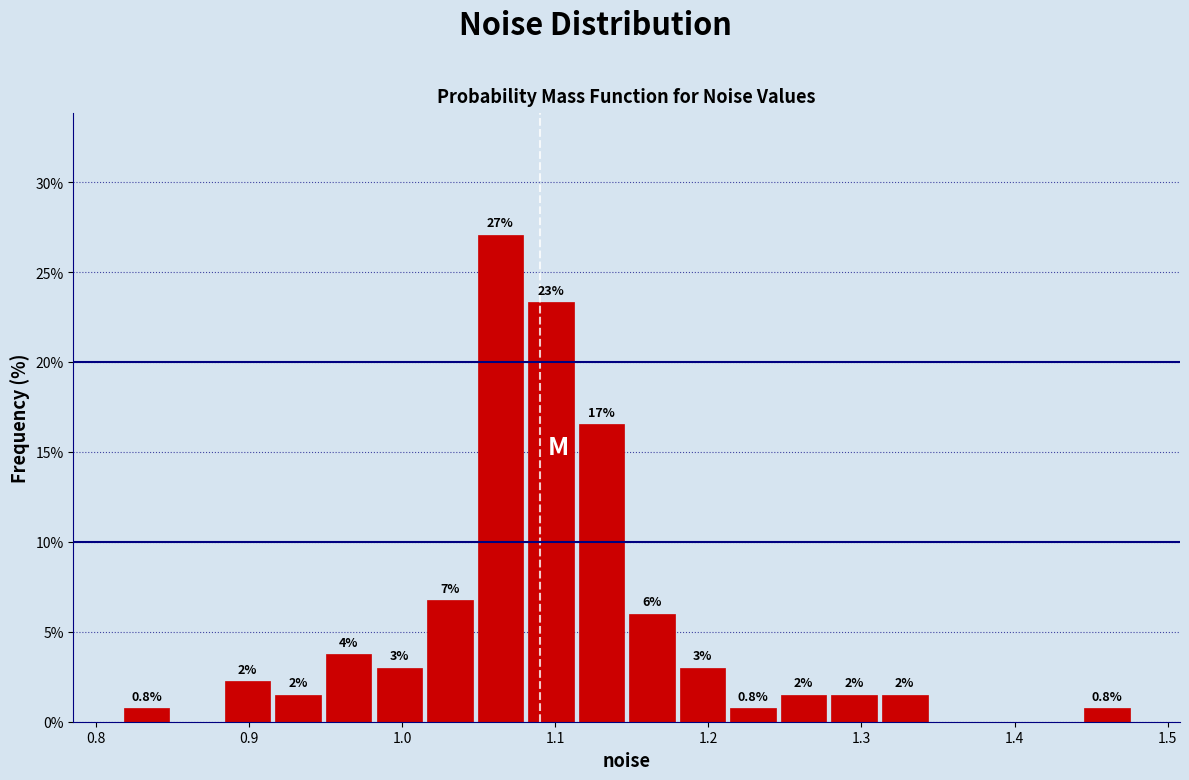

Read against the x-axis, roughly where is the centre of the tallest bar?

1.06